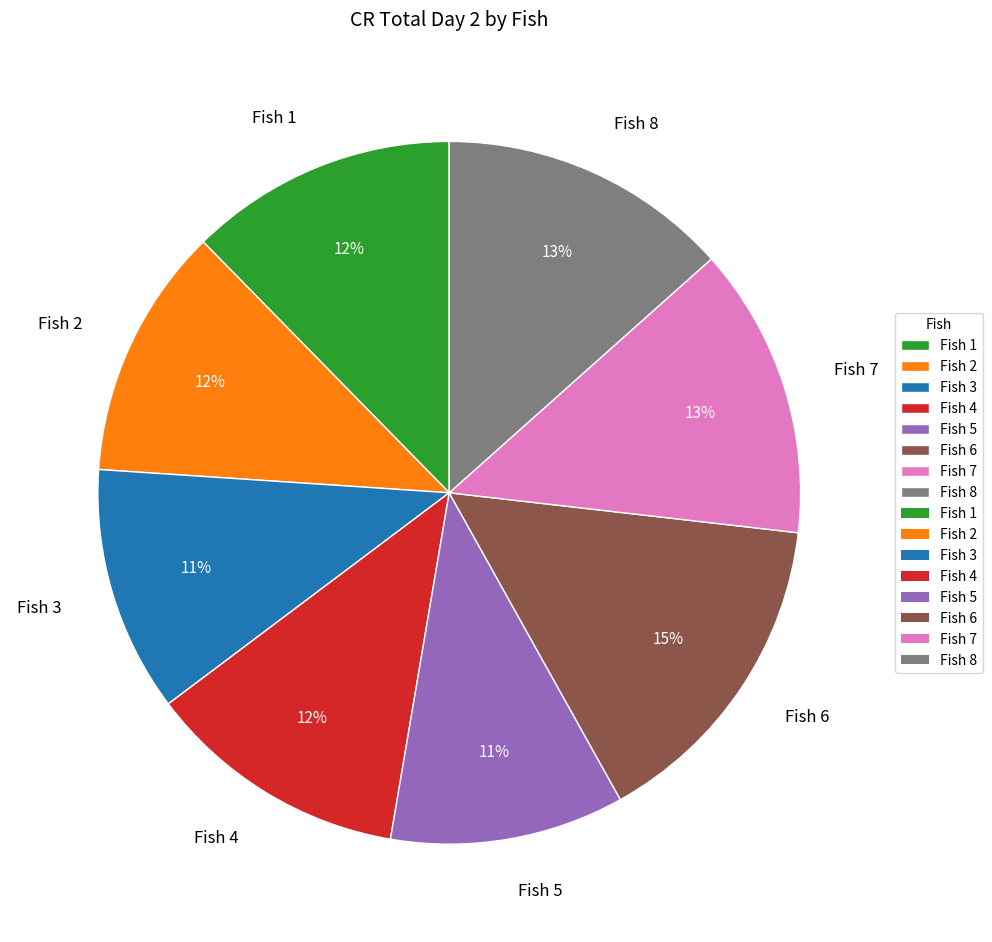

To the nearest percent, what percentage of the pie is Fish 6?

15%